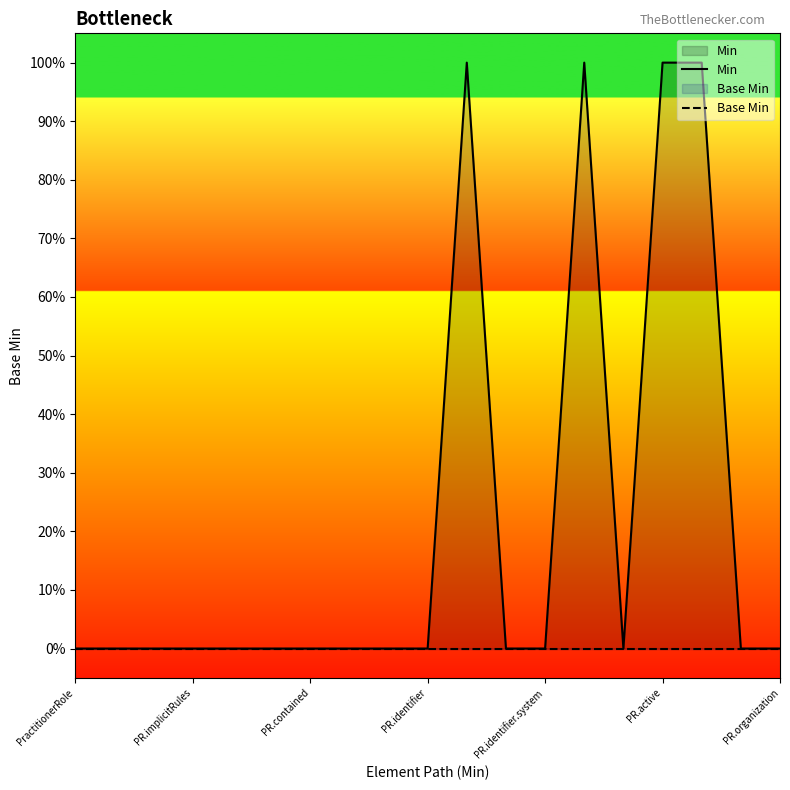

How many interior local peaks does the Min series have?

2